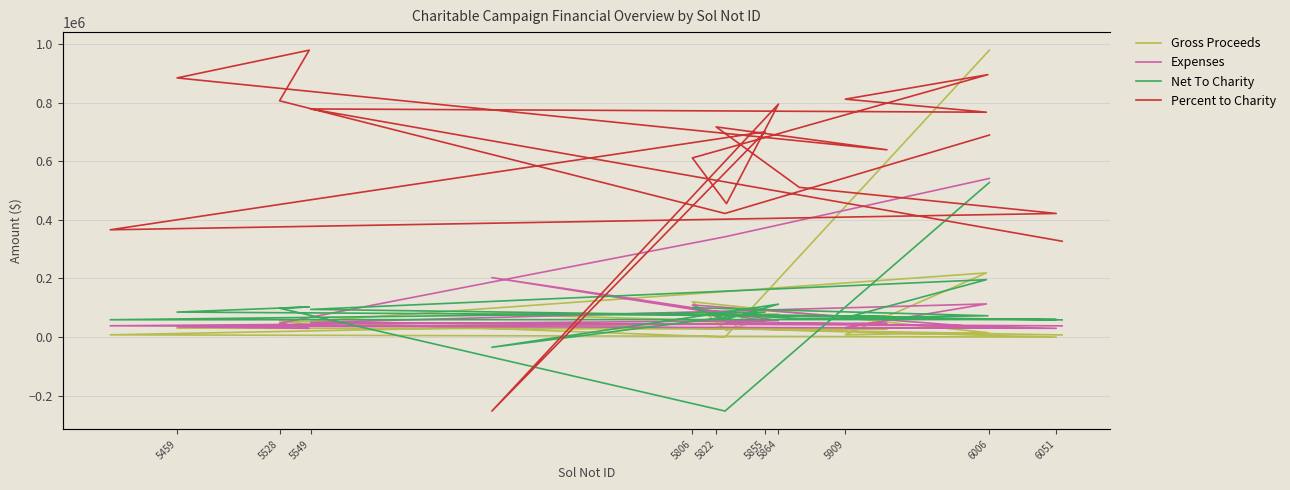

Where is the first local minimum for Gross Proceeds?

5528